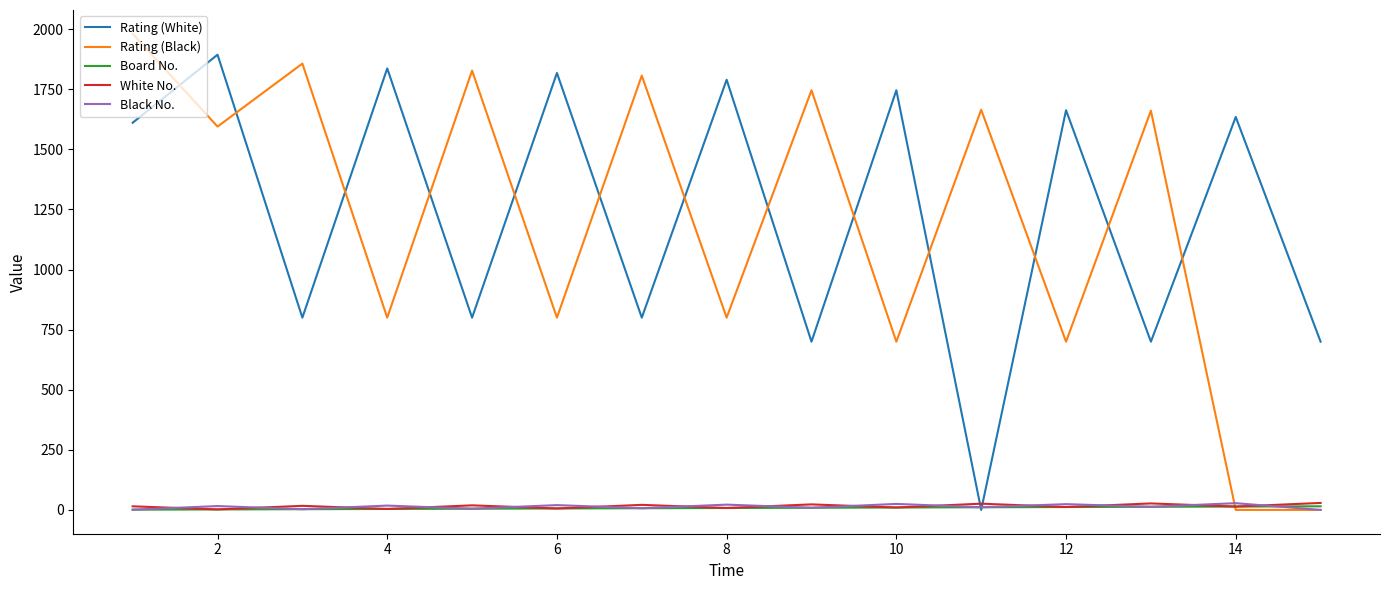

True or false: Rating (White) and Rating (Black) intersect in this chart.

True